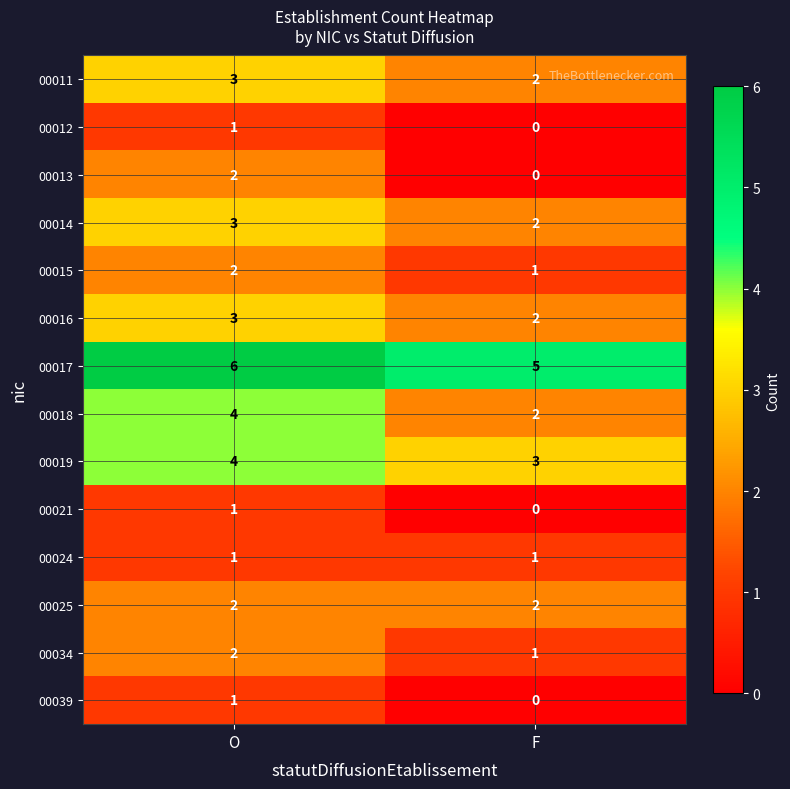

What is the spread (max minus min) of values at F?

5